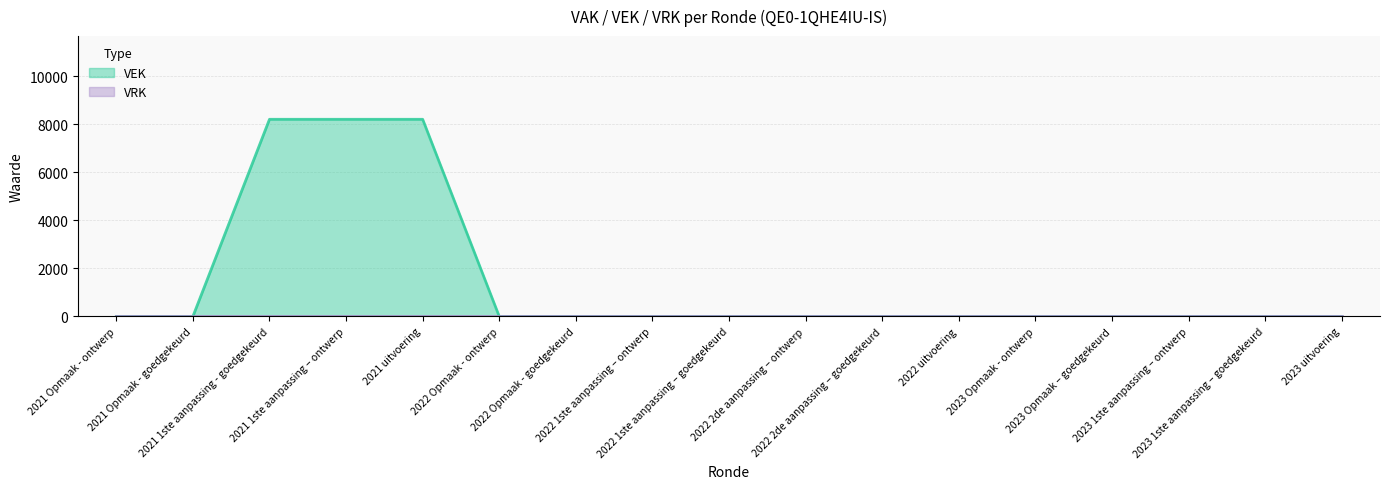

Rank the categories by value from highest to lowest.

2021 1ste aanpassing - goedgekeurd, 2021 1ste aanpassing – ontwerp, 2021 uitvoering, 2021 Opmaak - ontwerp, 2021 Opmaak - goedgekeurd, 2022 Opmaak - ontwerp, 2022 Opmaak - goedgekeurd, 2022 1ste aanpassing – ontwerp, 2022 1ste aanpassing – goedgekeurd, 2022 2de aanpassing – ontwerp, 2022 2de aanpassing – goedgekeurd, 2022 uitvoering, 2023 Opmaak - ontwerp, 2023 Opmaak – goedgekeurd, 2023 1ste aanpassing – ontwerp, 2023 1ste aanpassing – goedgekeurd, 2023 uitvoering